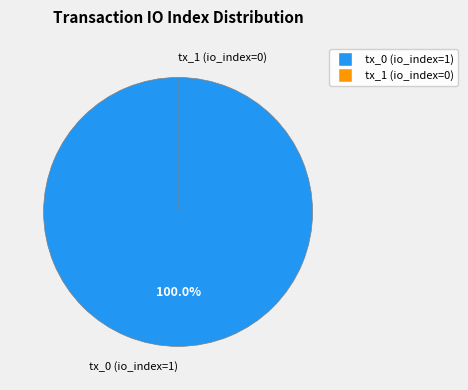

Rank the categories by value from lowest to highest.

tx_1 (io_index=0), tx_0 (io_index=1)